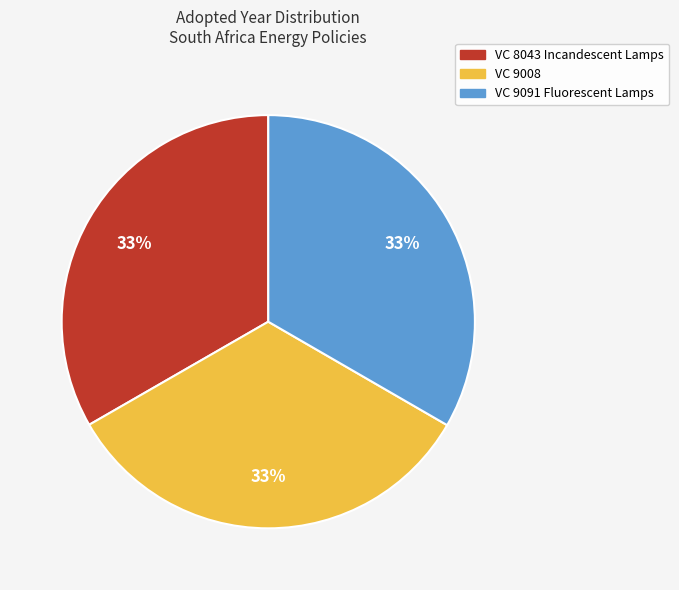

Is it true that VC 8043 Incandescent Lamps is 21% of the pie?

False